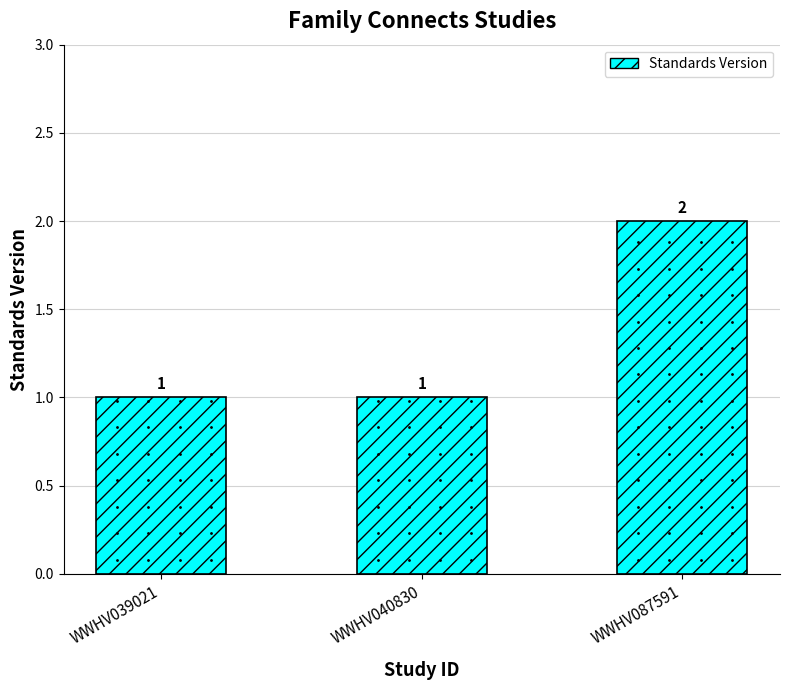

Reading left to right, transcribe all the data shown in this chart.

1	1	2